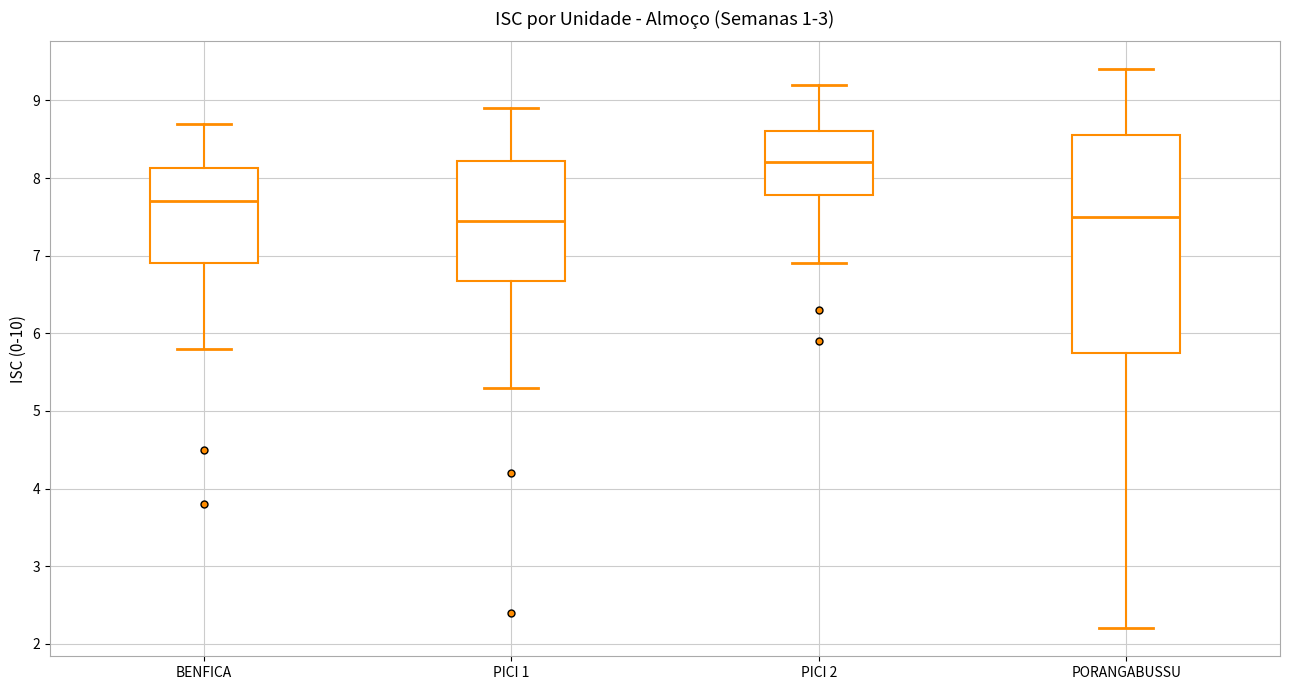

Which box has the highest median line?

PICI 2